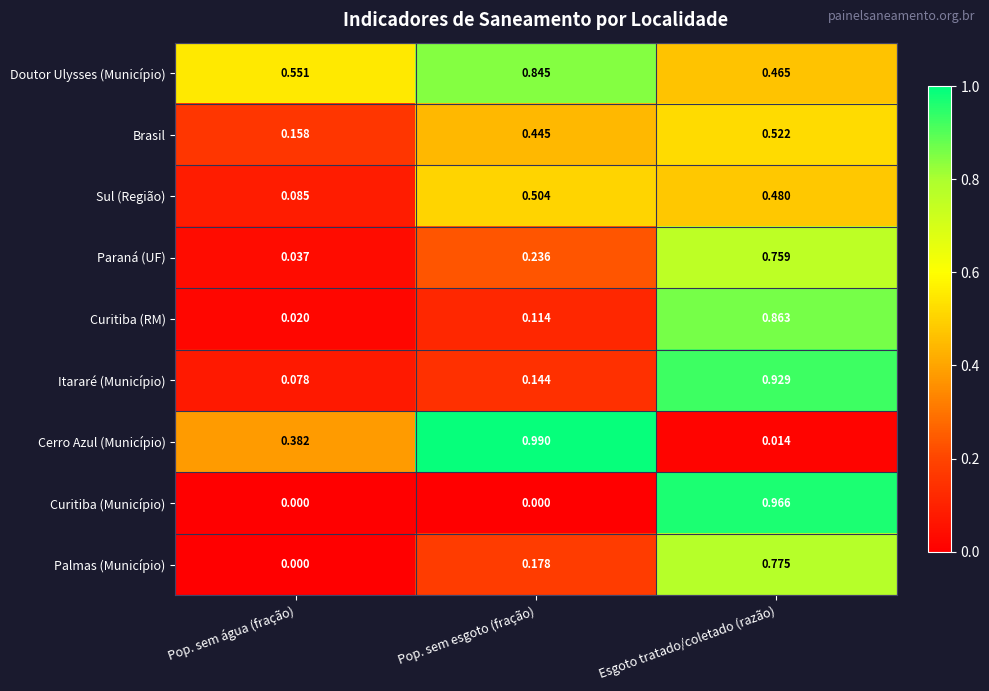

Which series has the largest range (max minus min)?

Cerro Azul (Município)